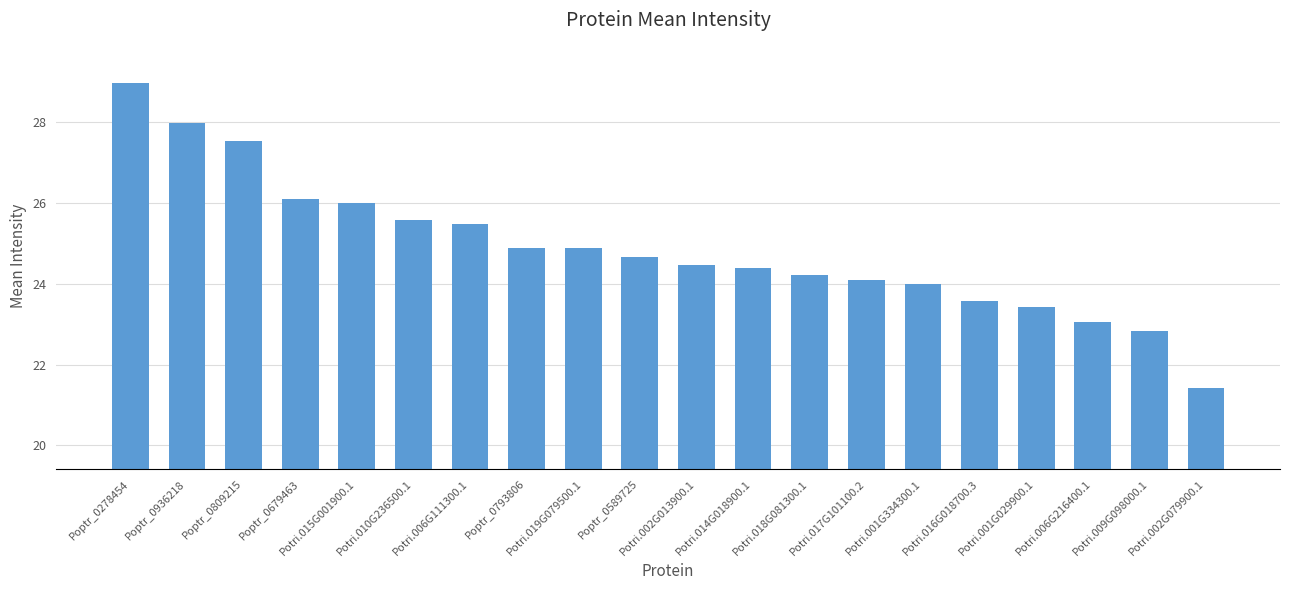

The value at Potri.002G079900.1 is 29.0. True or false?

False